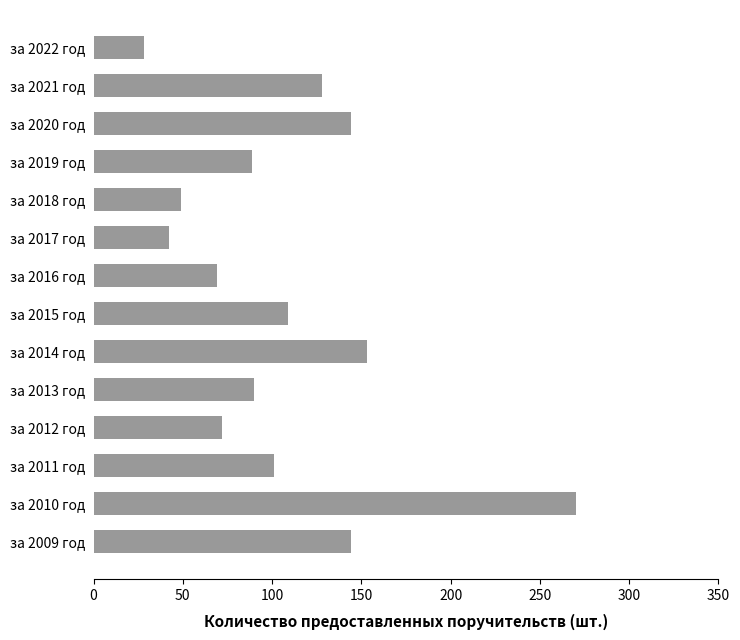

At which category does the chart reach its peak across all series?

за 2010 год